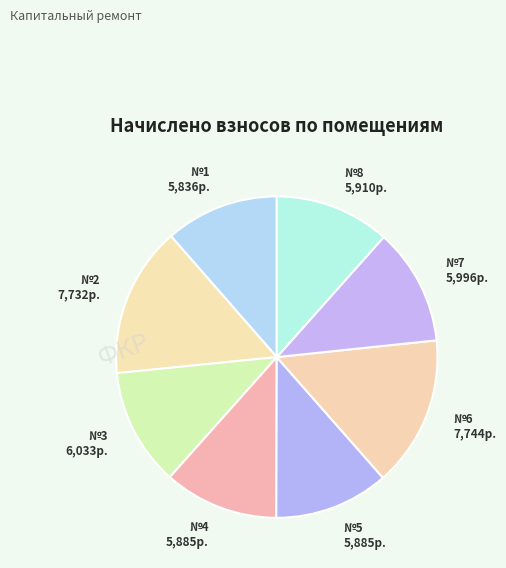

Count the number of slices in the pie.

8